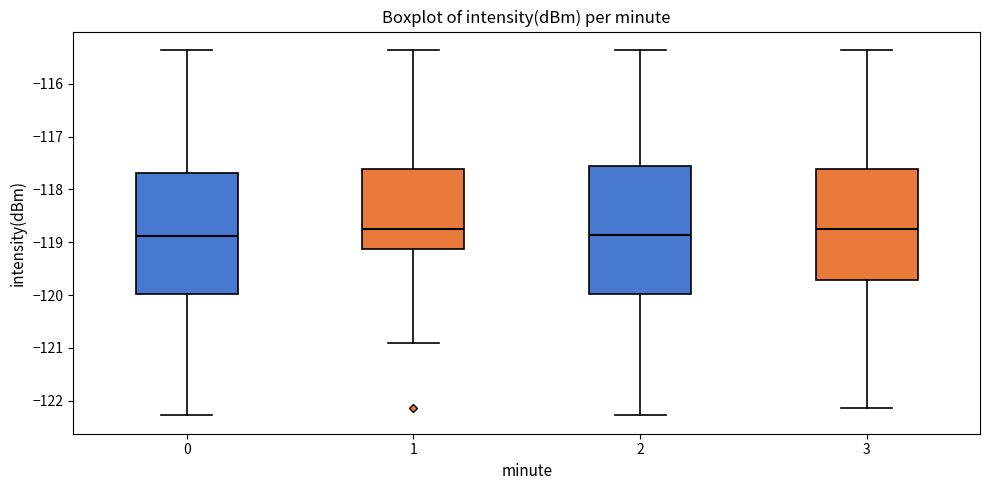

Reading left to right, transcribe this box plot: for each box, give where its median line is, the range the box spans, and where its two whiskers end, as read against the y-axis. The values are not printed on the chart, so give them approximately, as read against the axis.

0: median -118.9, box -120.0 to -117.7, whiskers -122.3 to -115.4
1: median -118.7, box -119.1 to -117.6, whiskers -120.9 to -115.4
2: median -118.9, box -120.0 to -117.6, whiskers -122.3 to -115.4
3: median -118.7, box -119.7 to -117.6, whiskers -122.1 to -115.4